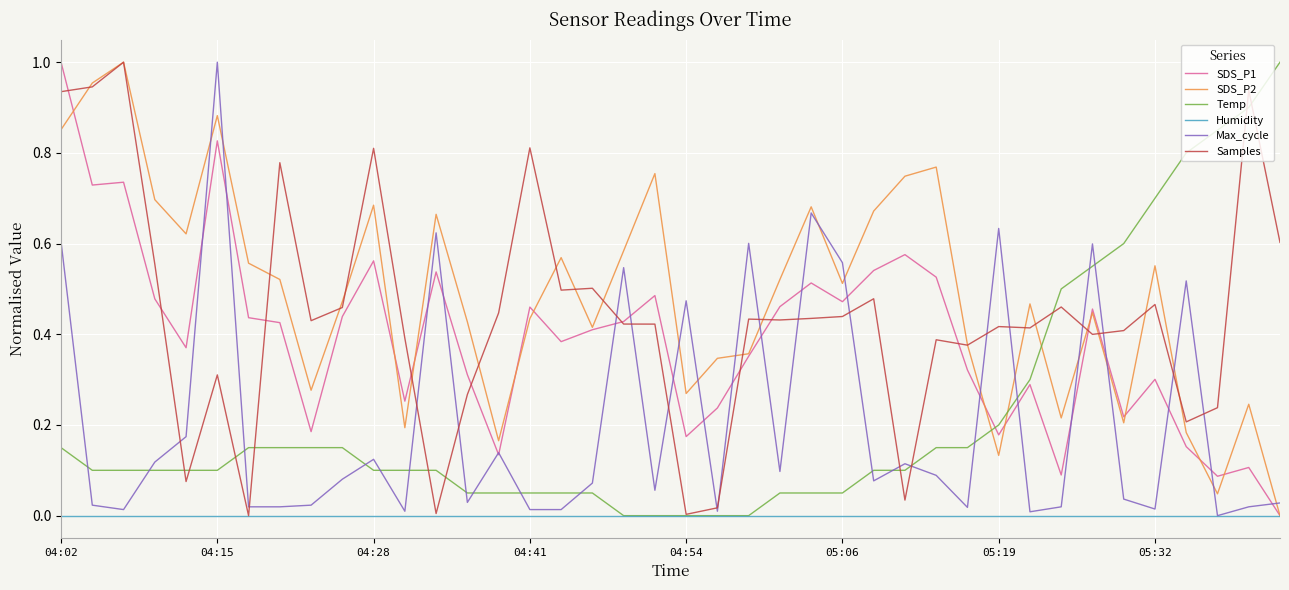

Which series has the largest total across all categories?

SDS_P2